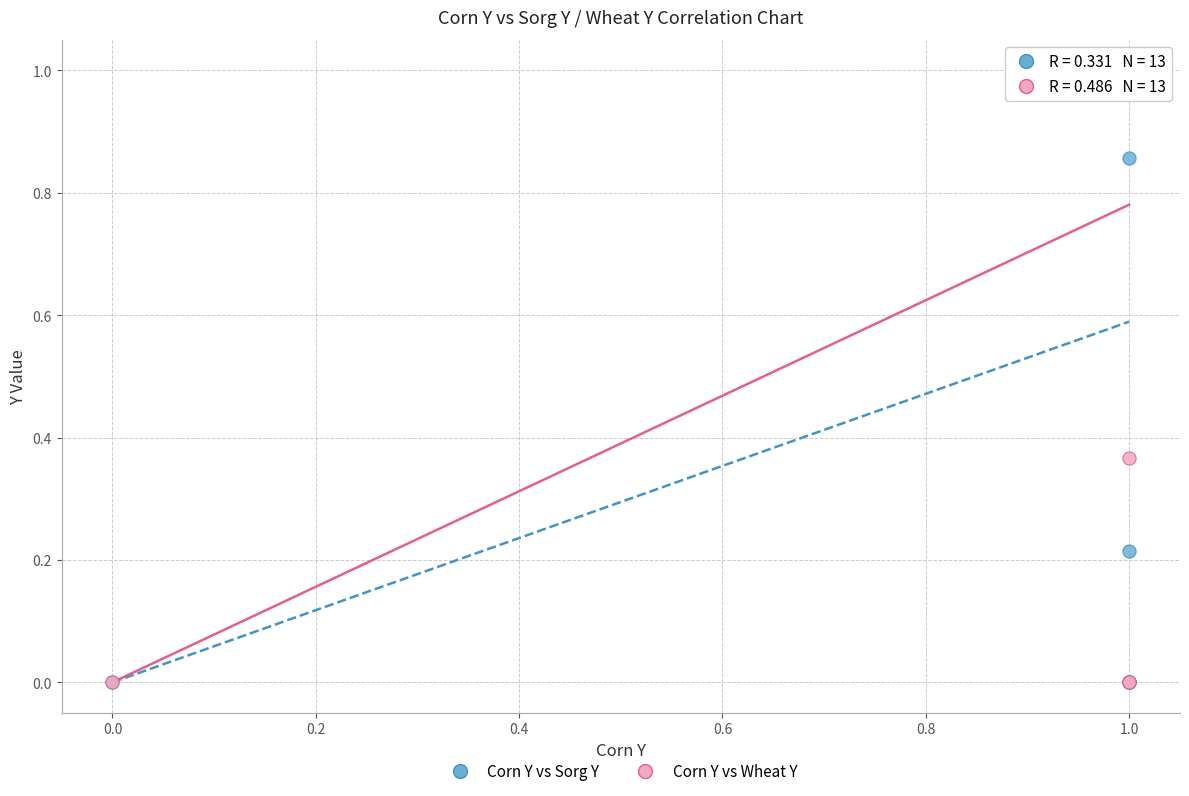

What are all the series names shown in the legend?

Corn Y vs Sorg Y, Corn Y vs Wheat Y